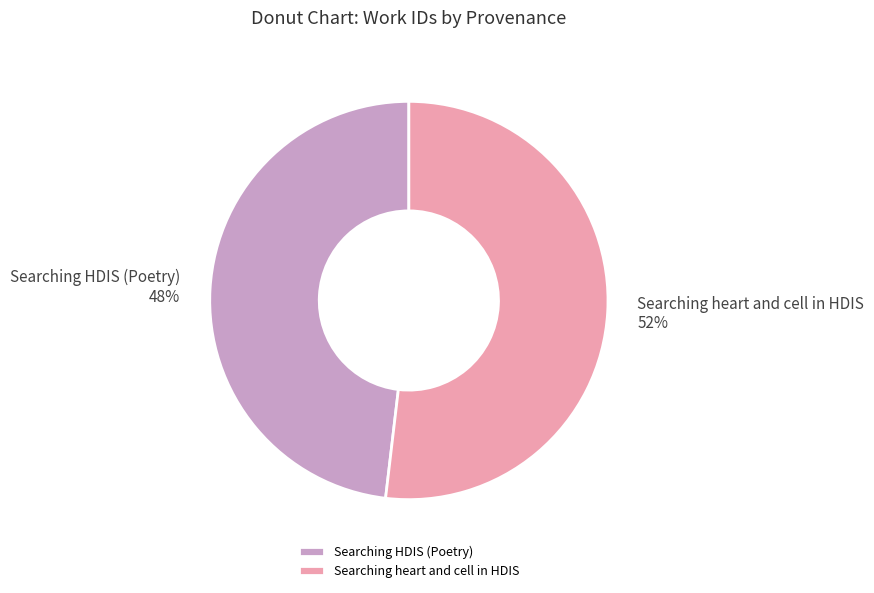

Count the number of slices in the pie.

2